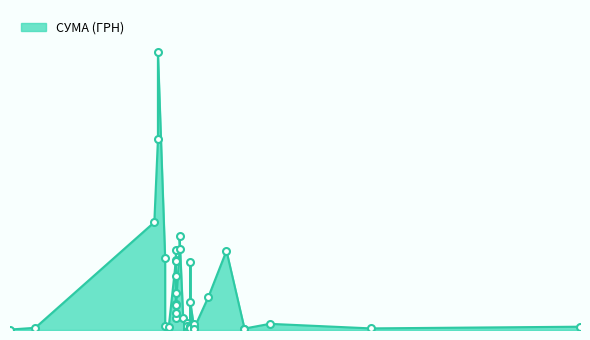

What is the ratio of the value at 22.04.2016 to the value at 11.04.2016?

46.7